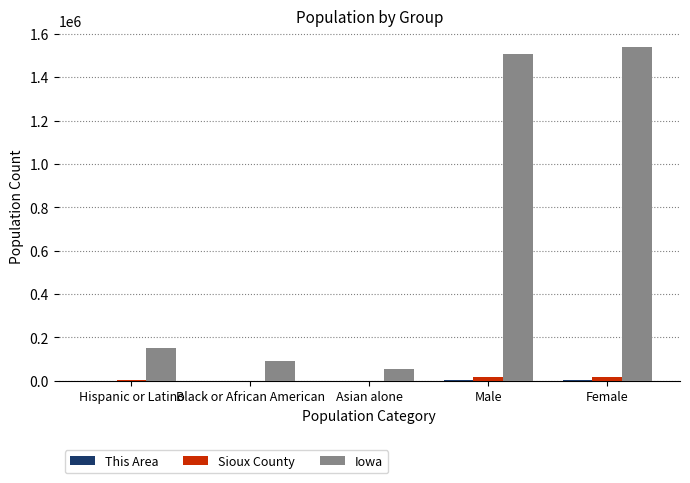

Which series has the largest total across all categories?

Iowa